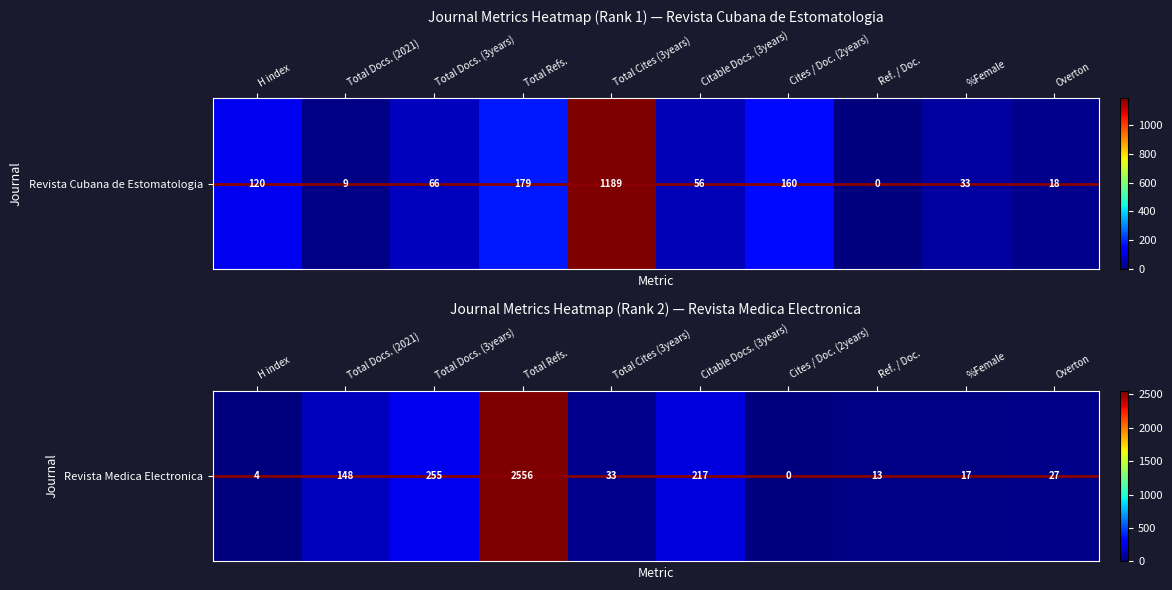

What is the difference between the values at Ref. / Doc. and Cites / Doc. (2years)?

13